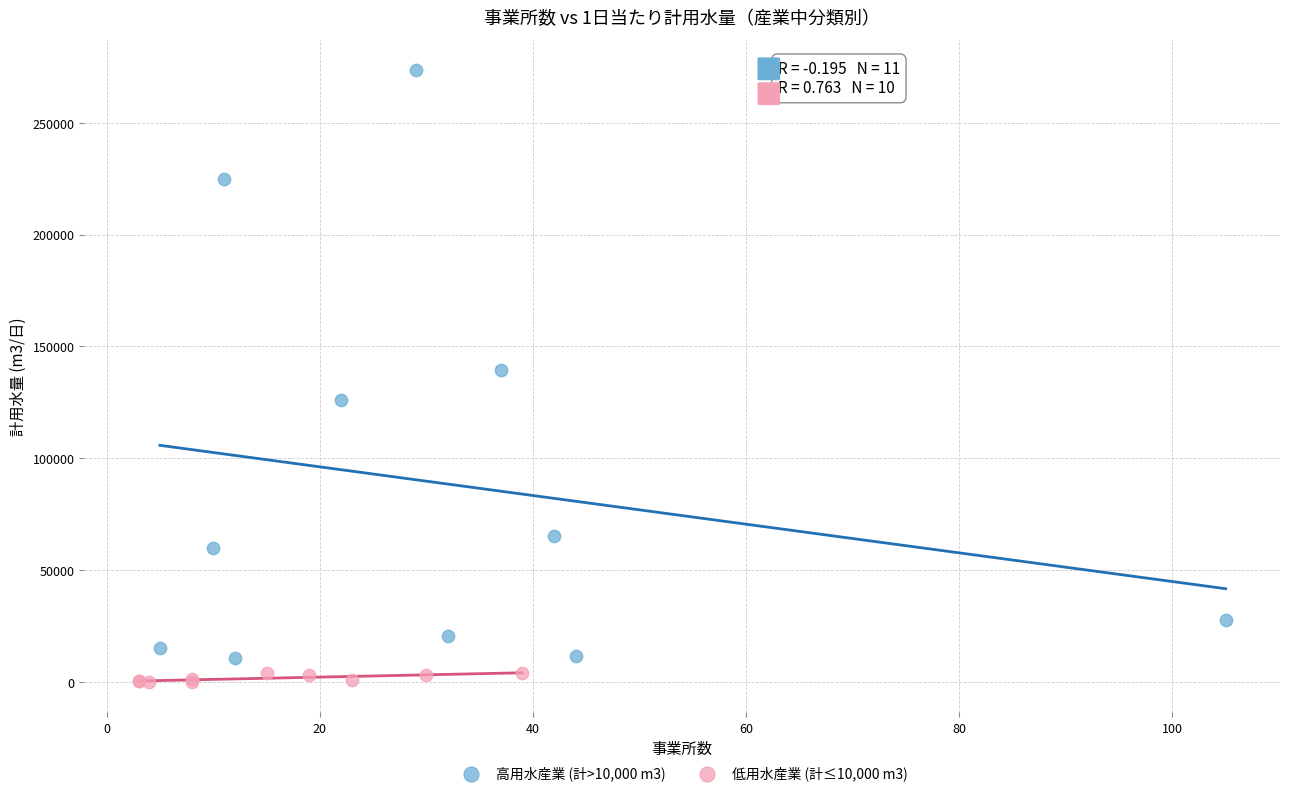

Which series reaches the maximum Y coordinate?

高用水産業 (計>10,000 m3)